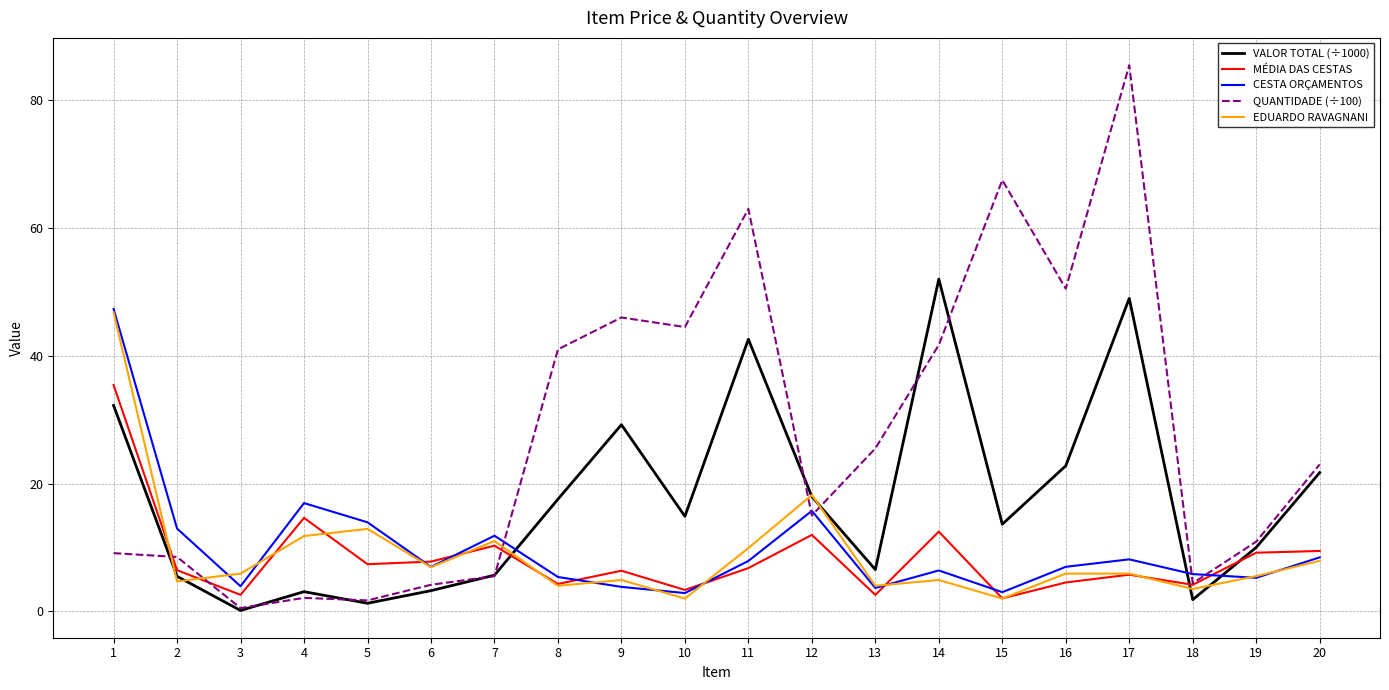

Which series has the widest spread of values?

QUANTIDADE (÷100)